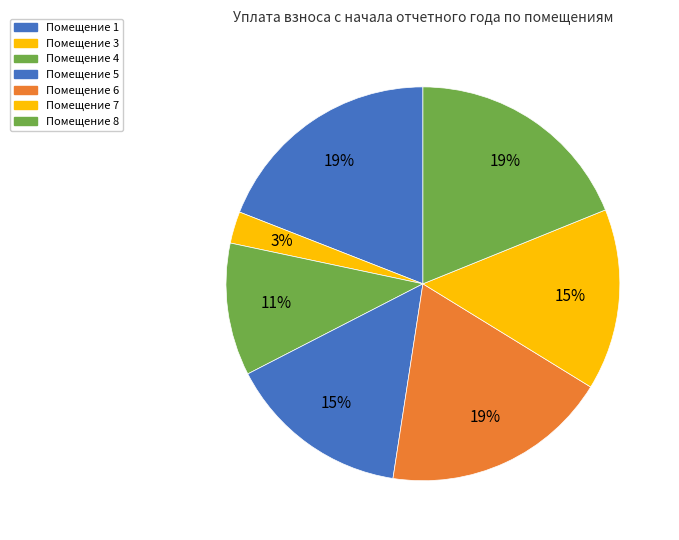

Which slice is the largest?

1